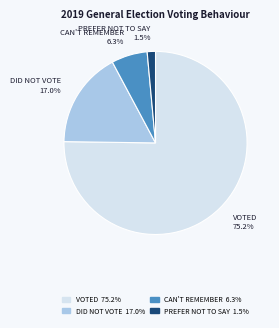

Is there any slice that represents more than half of the pie?

Yes